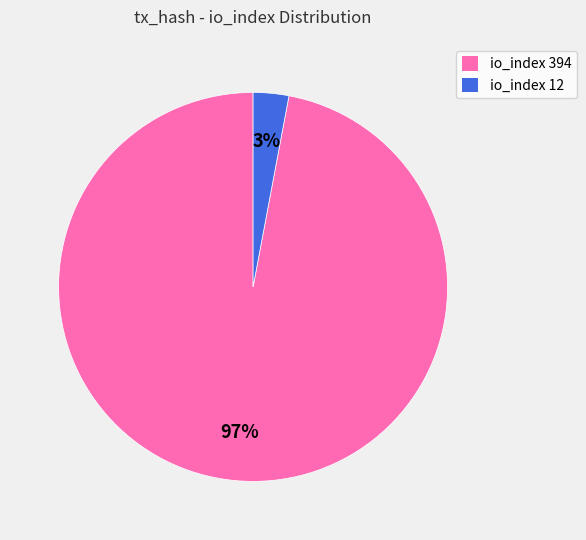

Which has a higher value, io_index 394 or io_index 12?

io_index 394